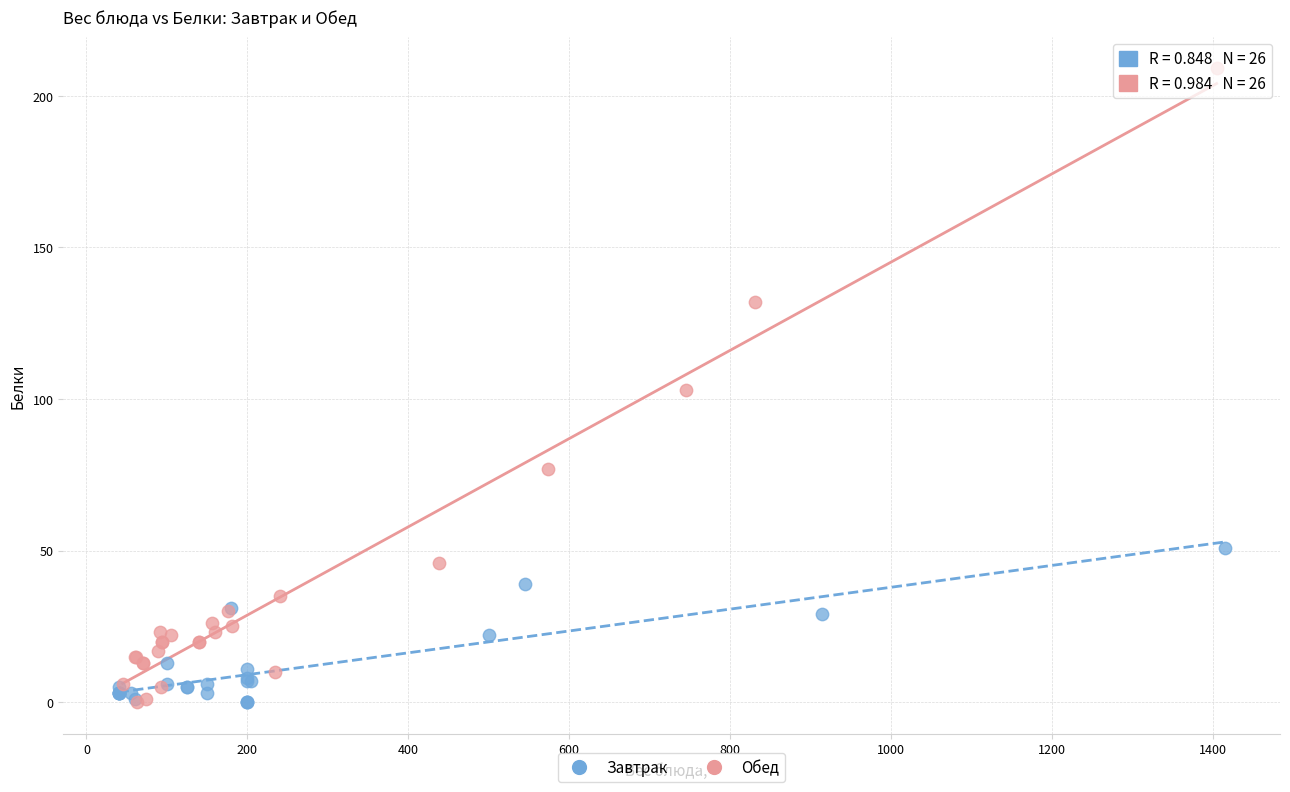

Which series has the widest spread of Y values?

Обед